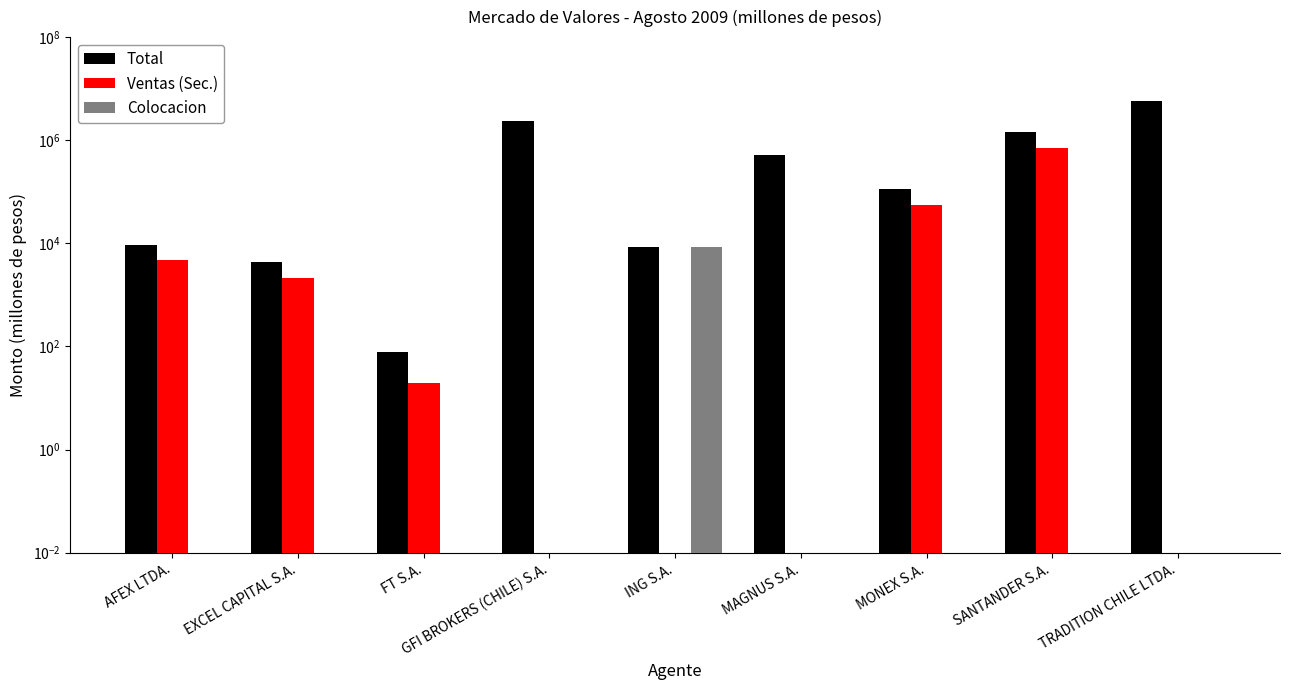

How many data points in Ventas (Sec.) are less than 19?

4